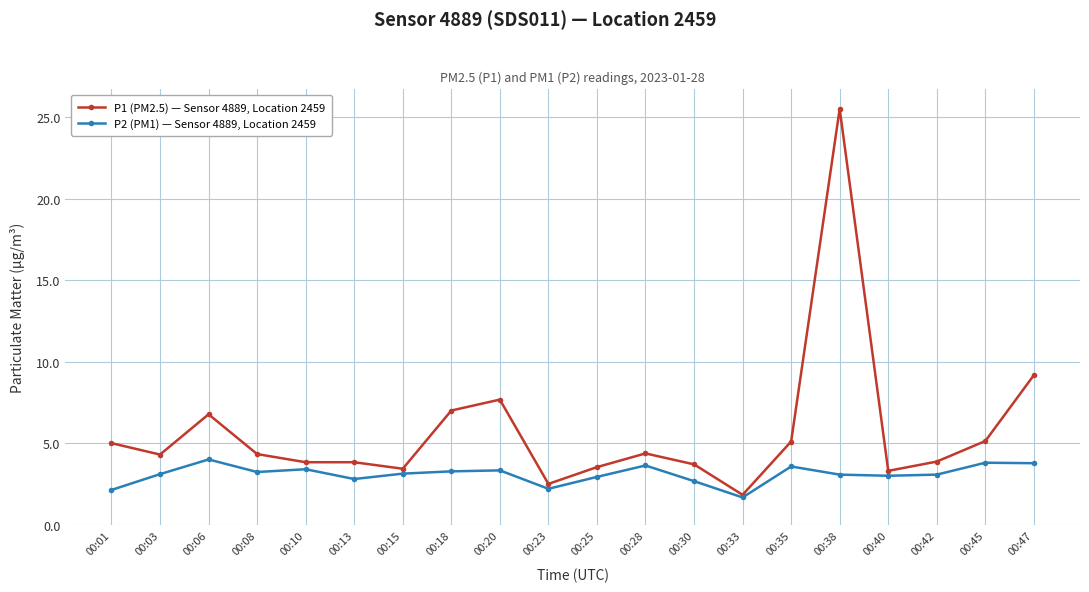

How many lines are shown in the chart?

2